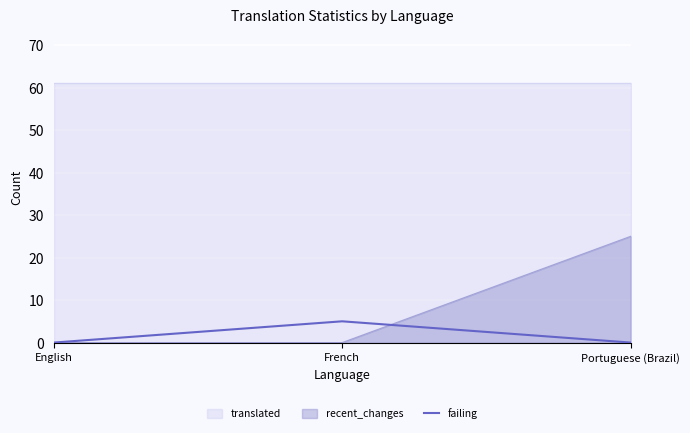

True or false: the data shows 3 at Portuguese (Brazil).

False